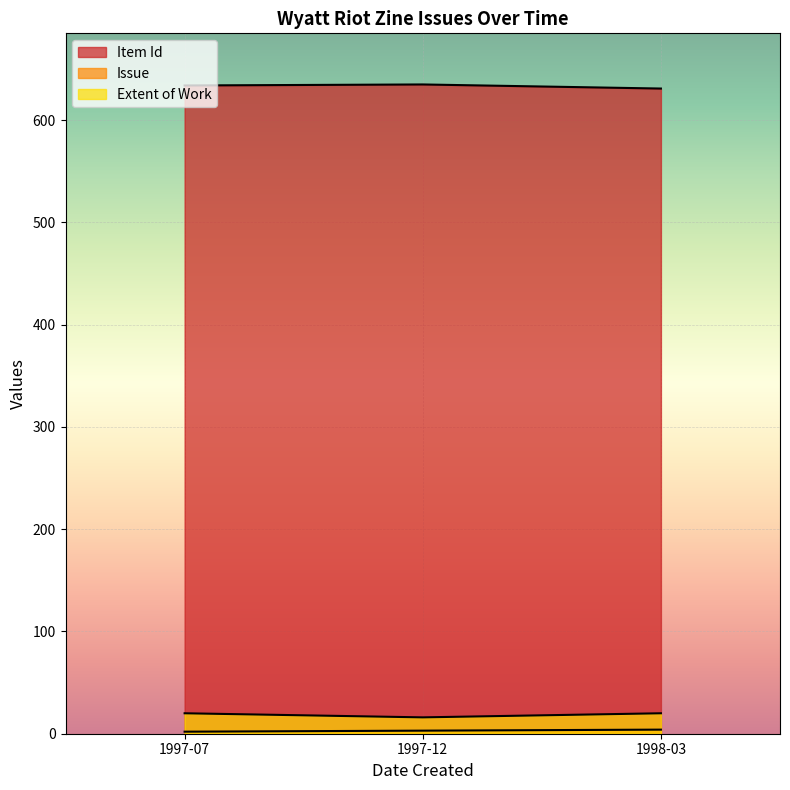

Does the chart display data point markers on the line(s)?

No